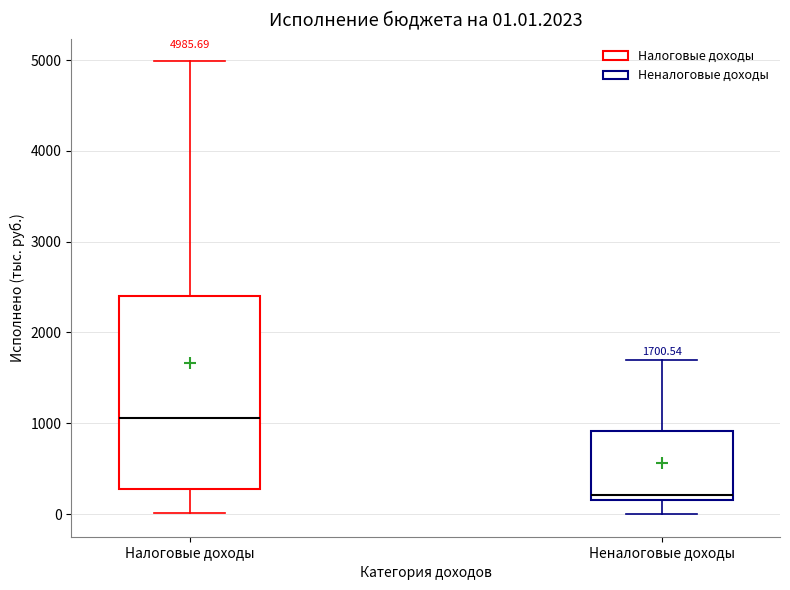

Which box's median line is the highest?

Налоговые доходы